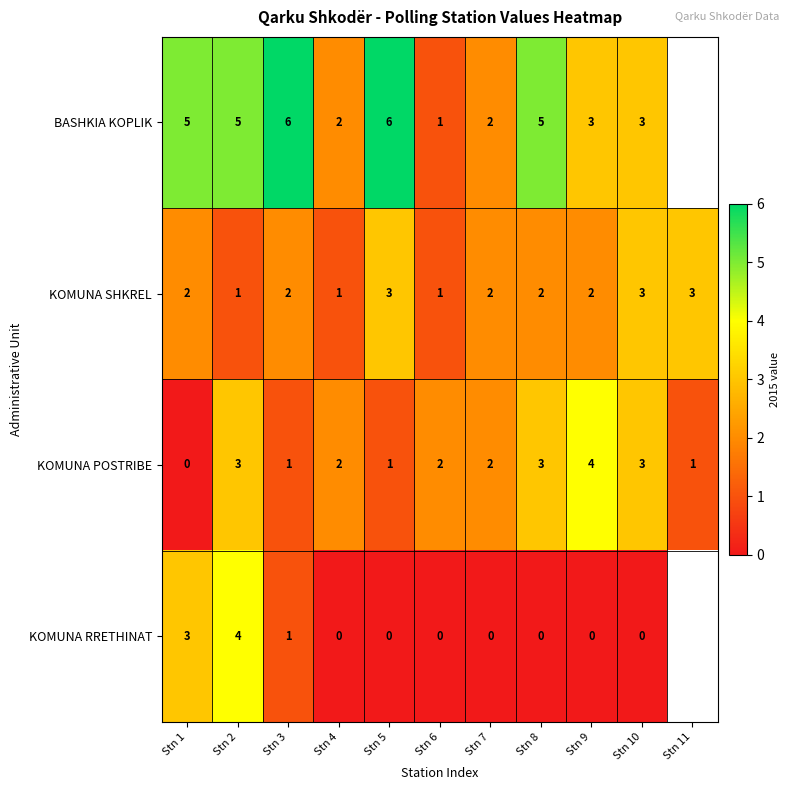

At Stn 1, list the series in order from smallest to largest.

KOMUNA POSTRIBE, KOMUNA SHKREL, KOMUNA RRETHINAT, BASHKIA KOPLIK